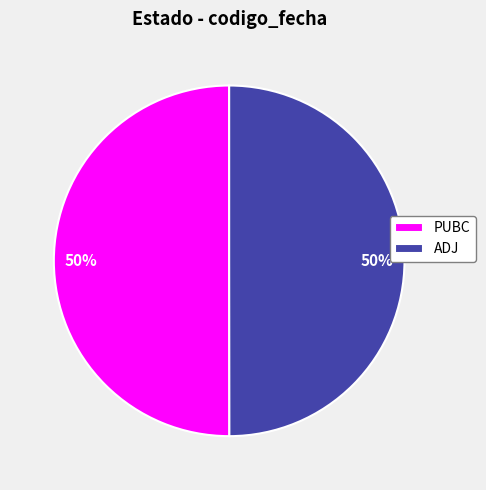

The PUBC slice represents 38% of the pie. True or false?

False